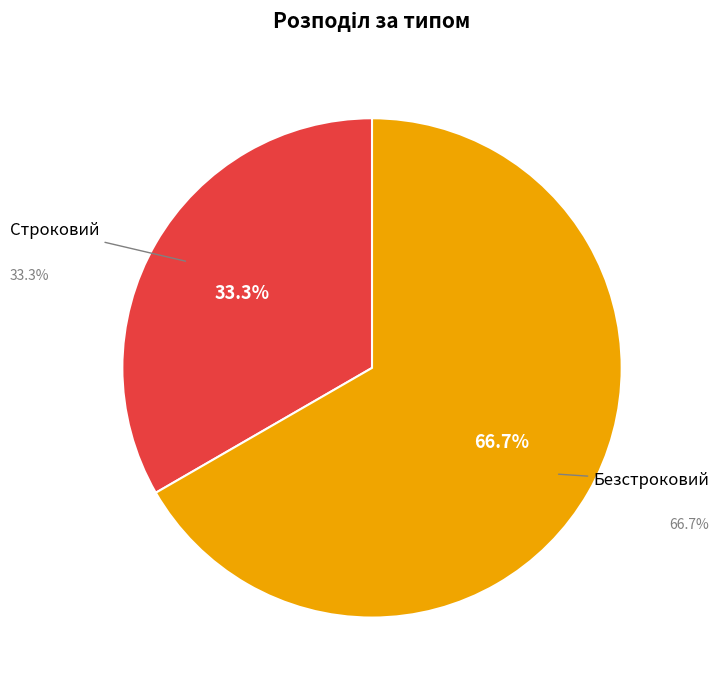

Is Безстроковий the majority of the pie?

Yes